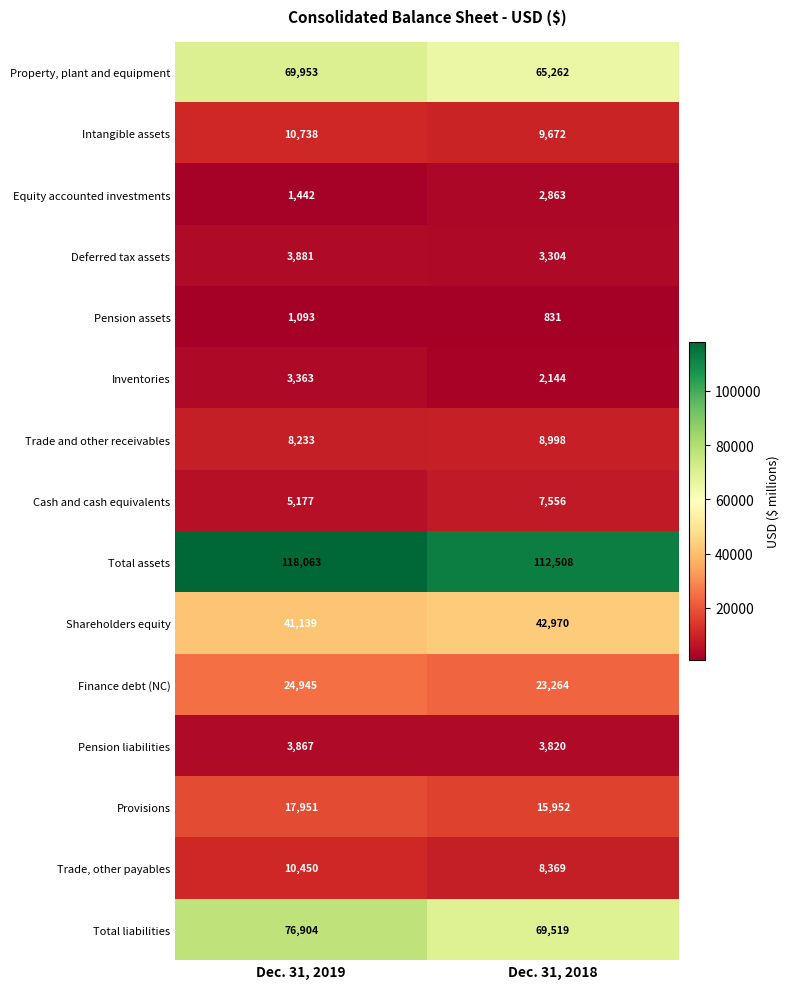

What is the spread (max minus min) of values at Dec. 31, 2019?

116970